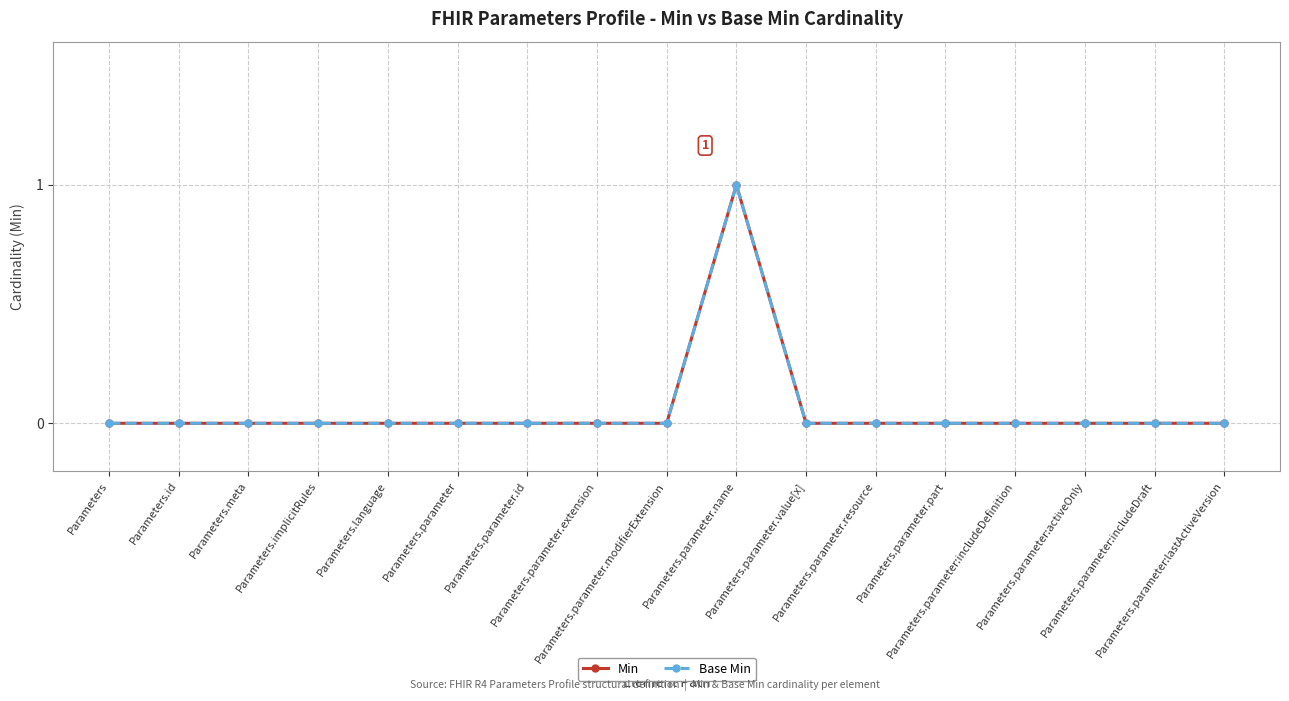

True or false: Base Min and Min intersect in this chart.

False